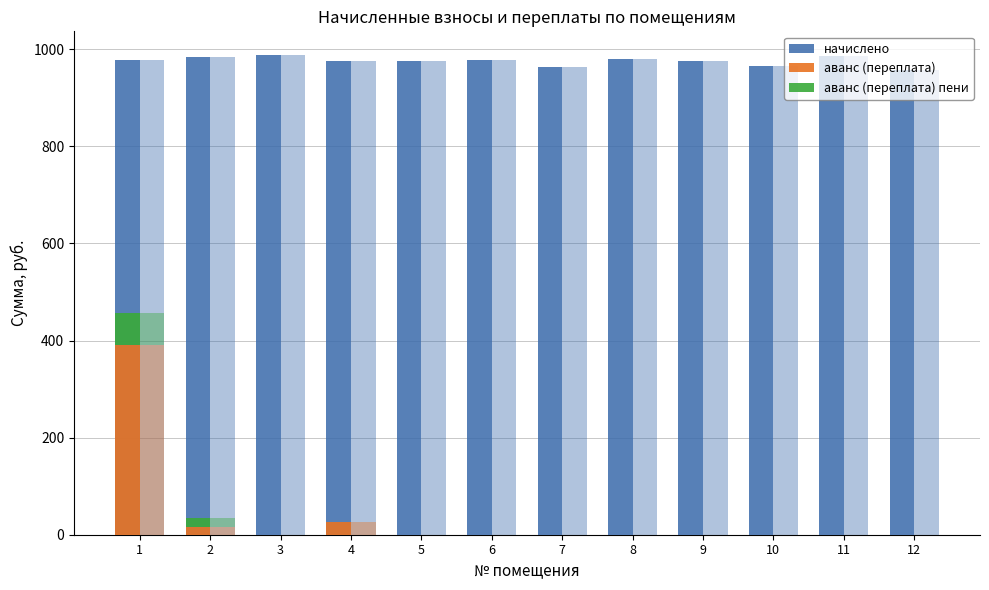

The начислено series shows 985.7 at 11. True or false?

True